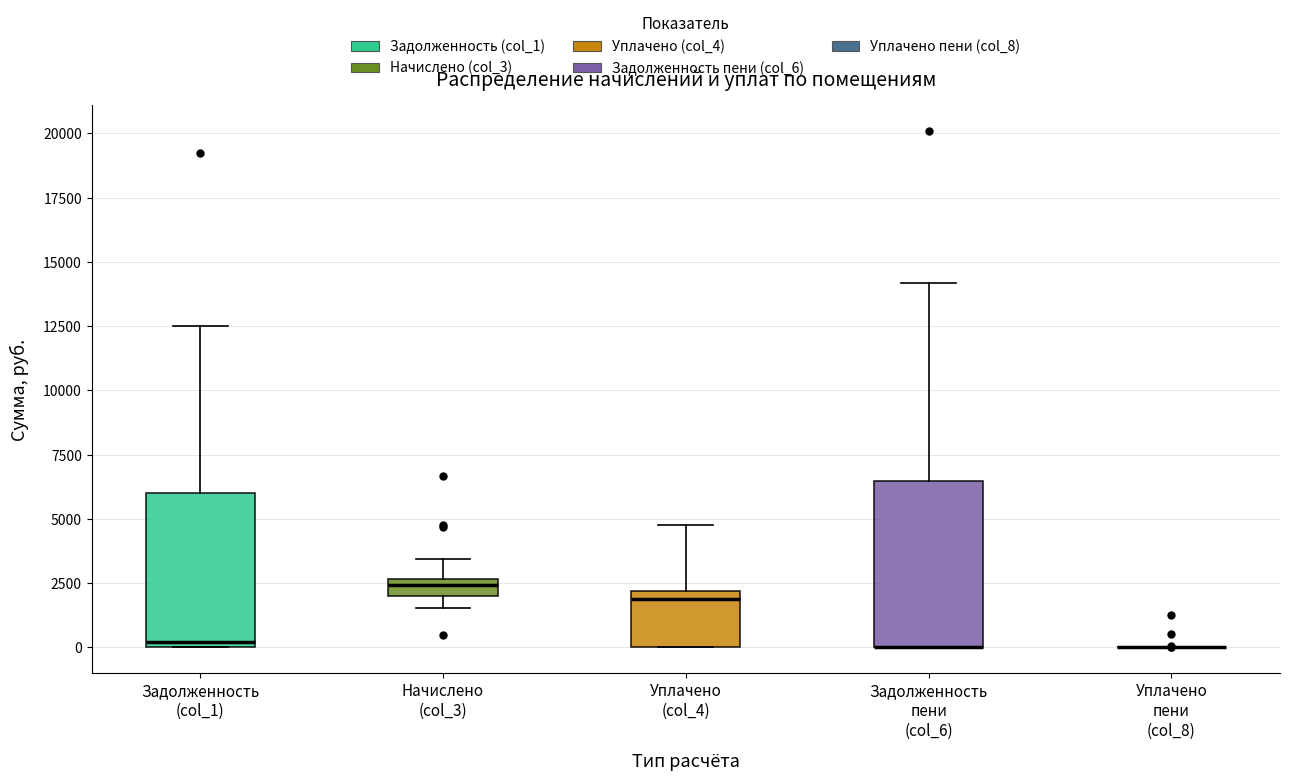

Where is the upper edge of the box for Задолженность пени (col_6) on the y-axis? The values are not printed on the chart, so give them approximately, as read against the axis.

6500